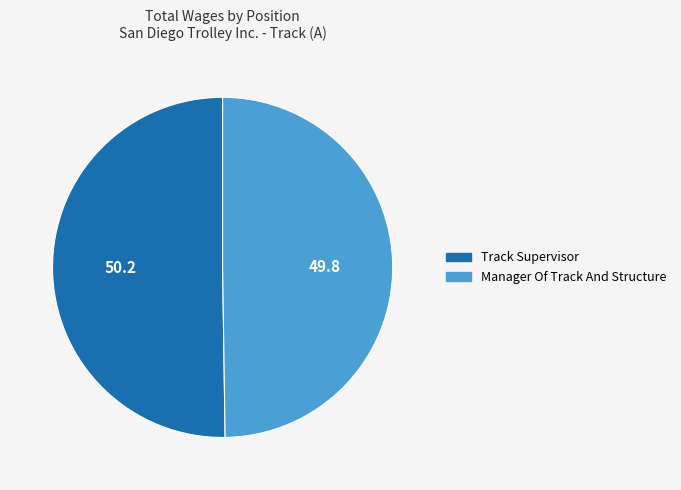

Combined, do Manager Of Track And Structure and Track Supervisor account for over 50%?

Yes